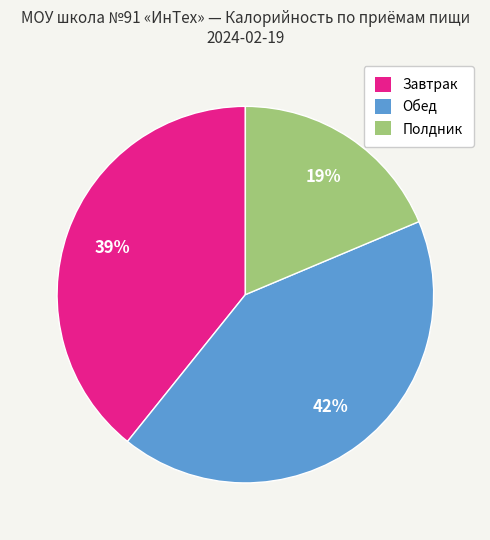

Is there a majority slice in this chart?

No